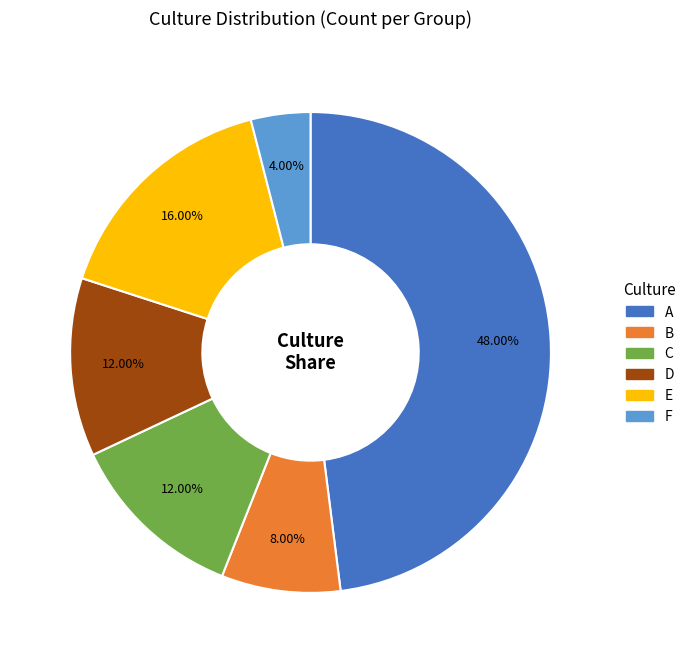

Do C and D together represent more than half of the pie?

No